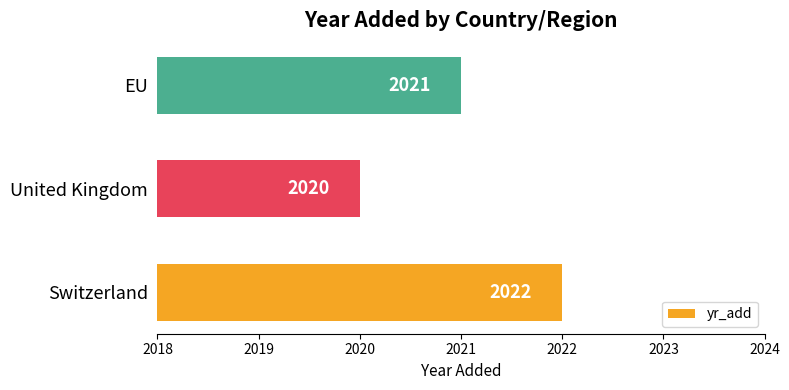

What is the greatest value displayed?

2022